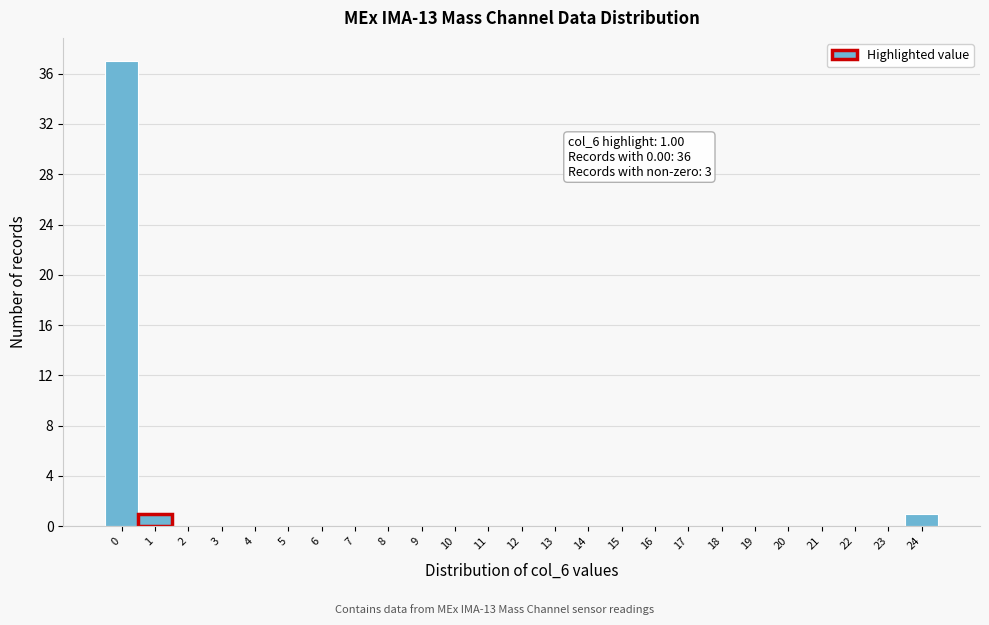

Reading left to right, extract all data points from this chart.

0=37	1=1	2=0	3=0	4=0	5=0	6=0	7=0	8=0	9=0	10=0	11=0	12=0	13=0	14=0	15=0	16=0	17=0	18=0	19=0	20=0	21=0	22=0	23=0	24=1